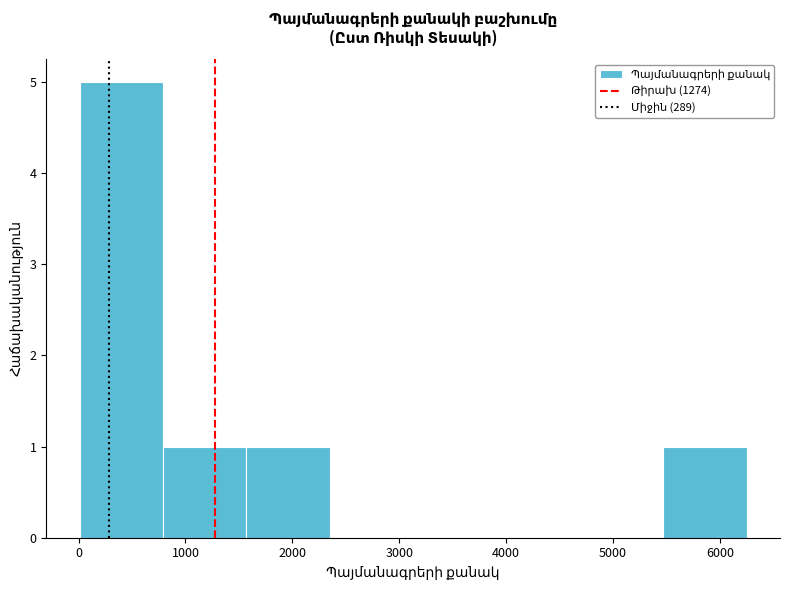

Reading left to right, transcribe this chart: for each bar, give the range it covers on the x-axis and its height. Neither the bar edges nor the heights are printed on the chart, so give them approximately, as read against the axes.

0 to 800: 5
800 to 1600: 1
1600 to 2400: 1
2400 to 3100: 0
3100 to 3900: 0
3900 to 4700: 0
4700 to 5500: 0
5500 to 6300: 1